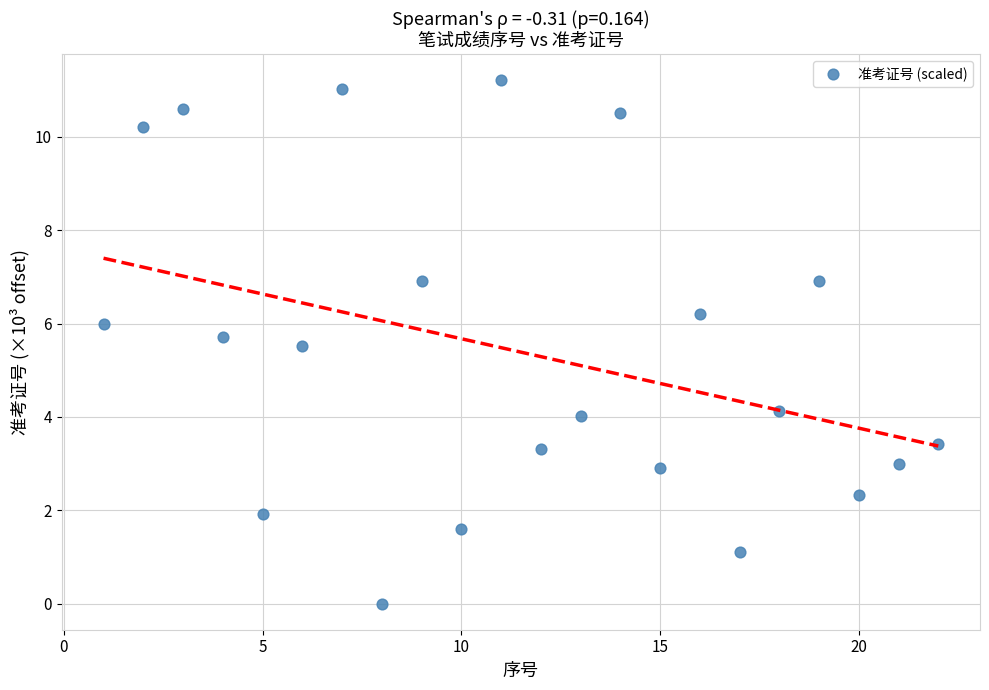

What is the range of Y values (max minus min)?

11.2